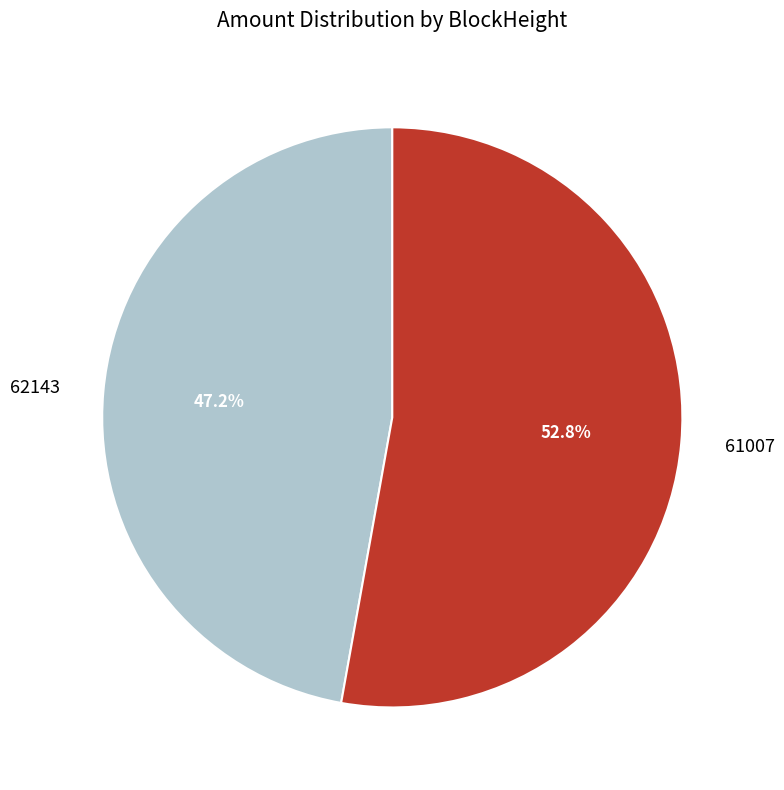

Which has a higher value, 62143 or 61007?

61007